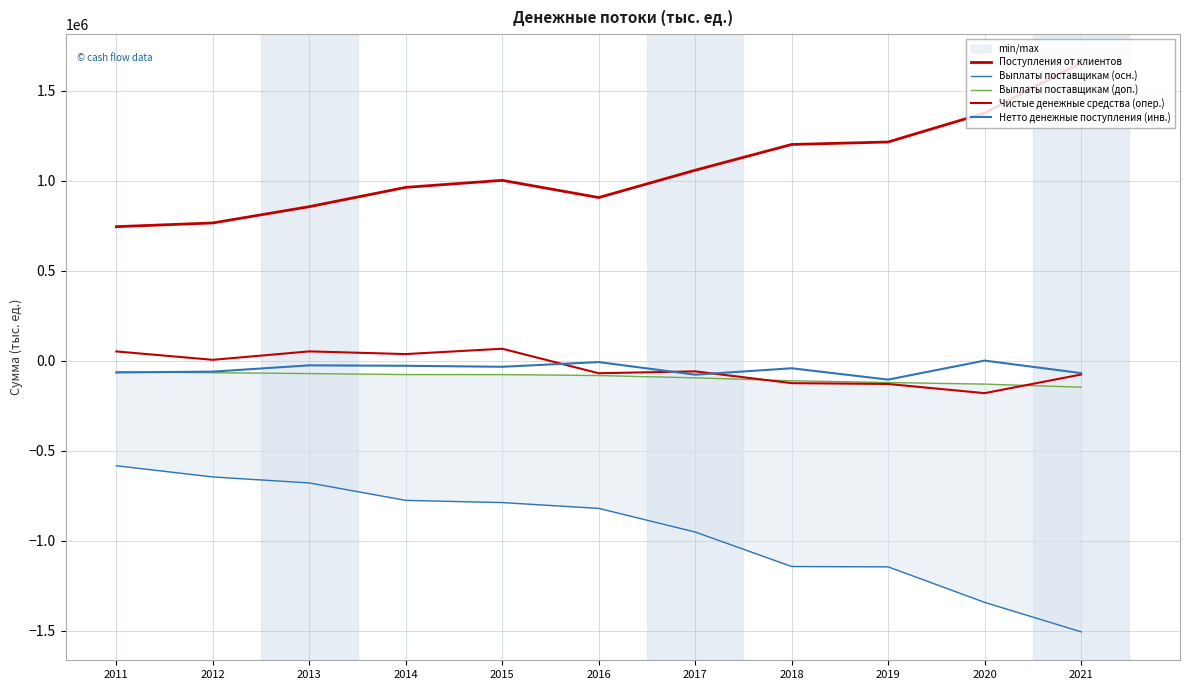

Which series changed the most between 2015 and 2017?

Выплаты поставщикам (осн.)